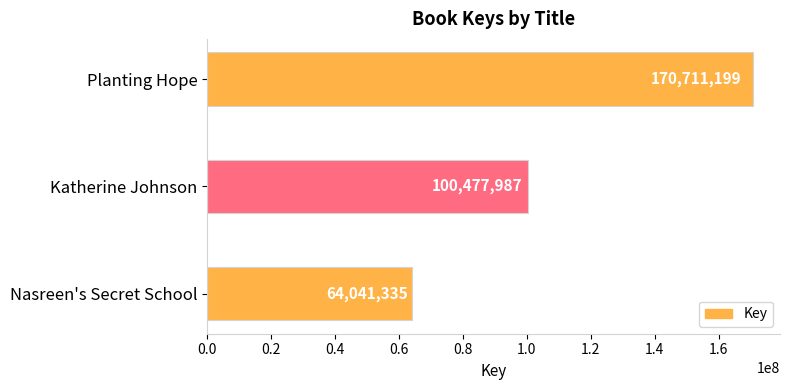

How many bars are there in total?

3